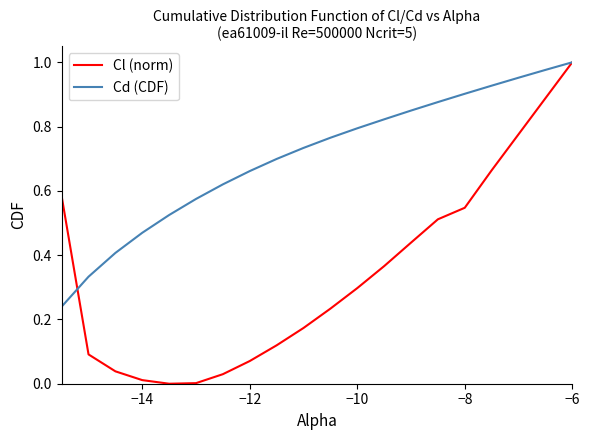

Which series has the largest range (max minus min)?

Cl (norm)